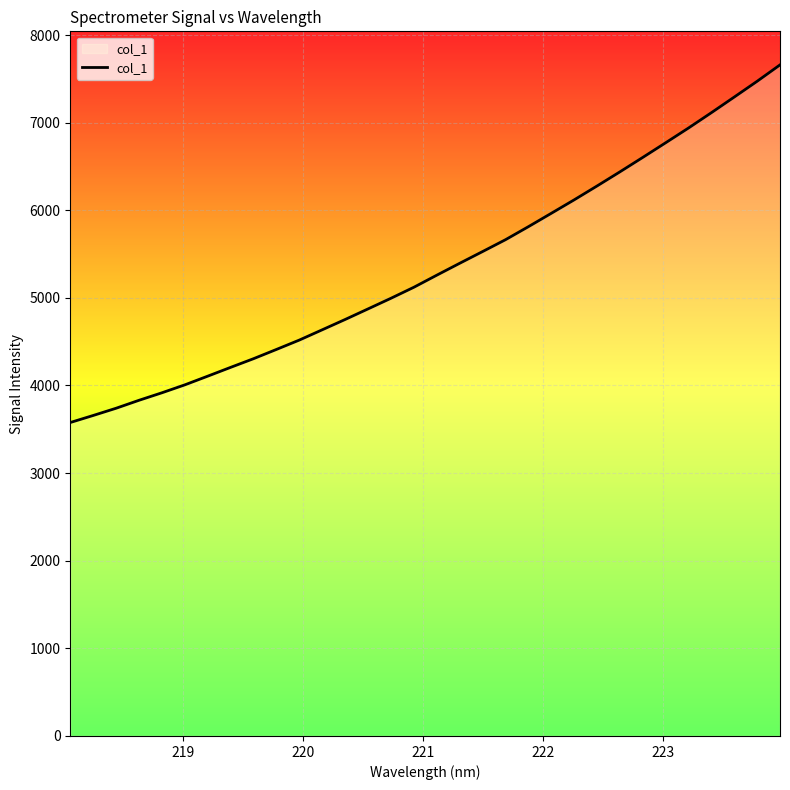

True or false: the data has more than 1 interior local peaks.

False